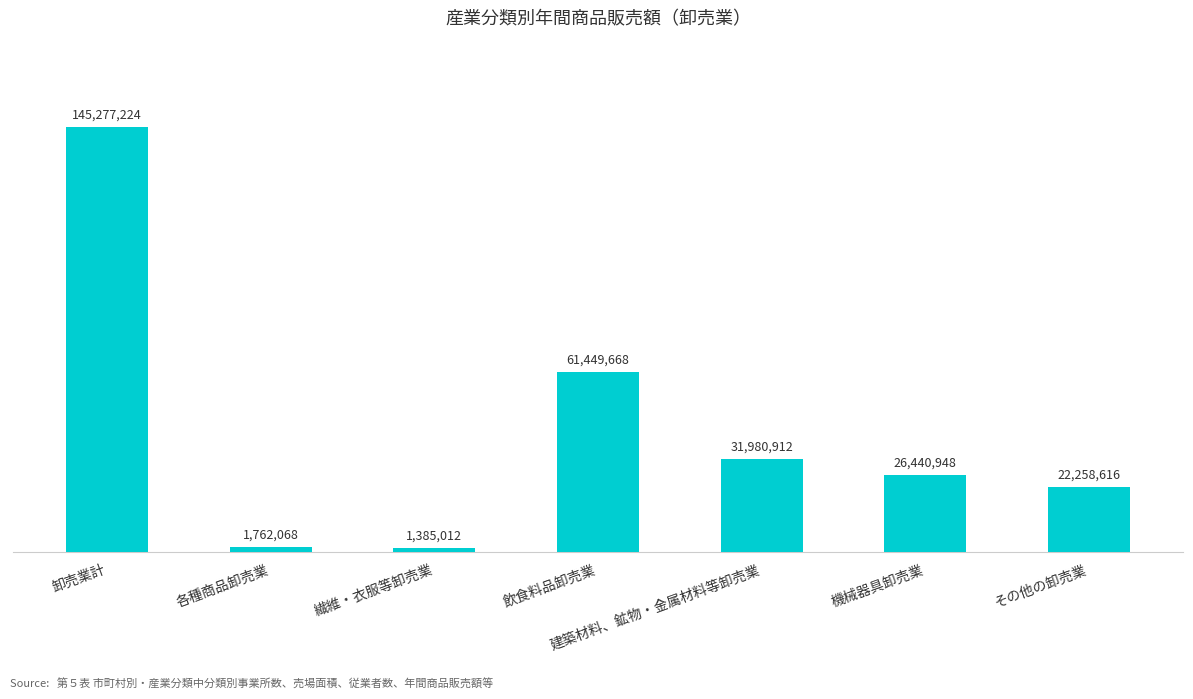

The chart shows a value of 145277224 at 卸売業計. True or false?

True